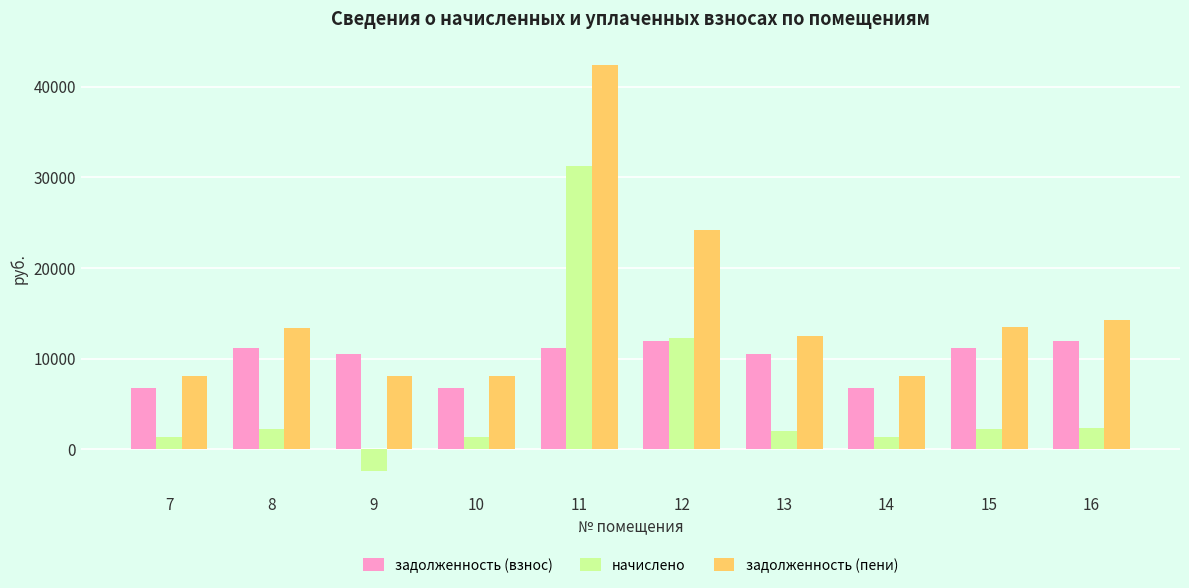

The value of задолженность (пени) at 13 is 12559.5. True or false?

True